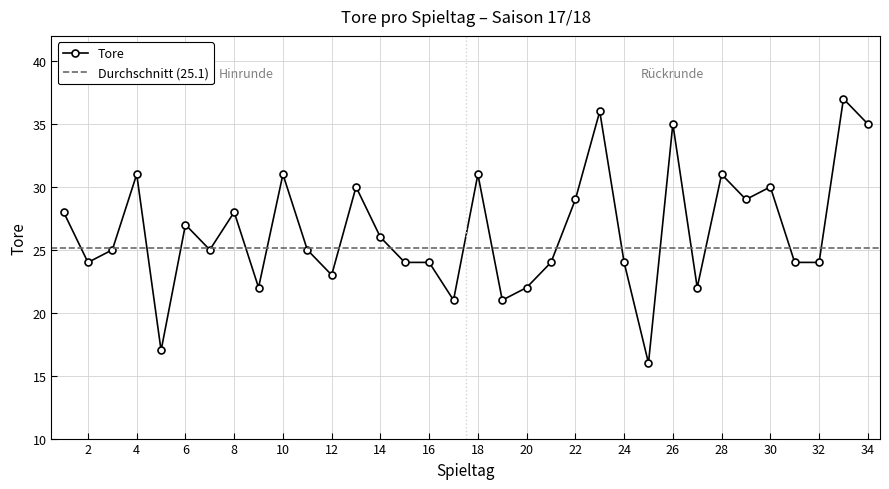

What is the change in value from 11 to 27?

-3